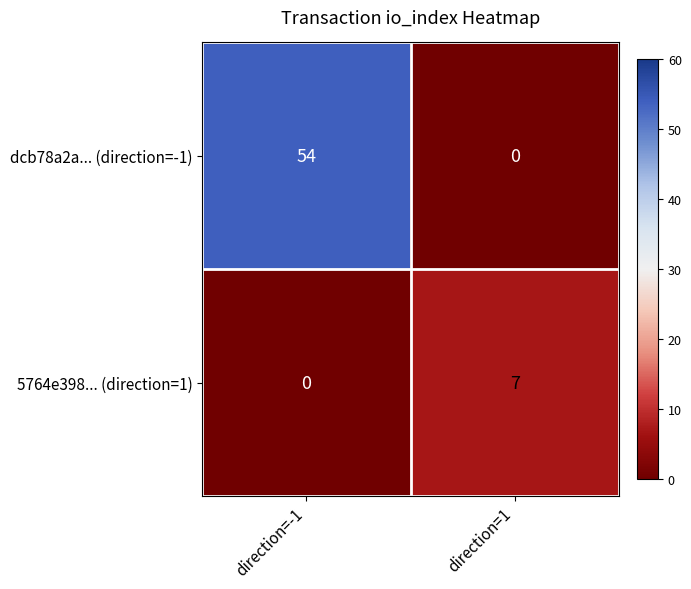

Which label corresponds to the largest value in the chart?

direction=-1